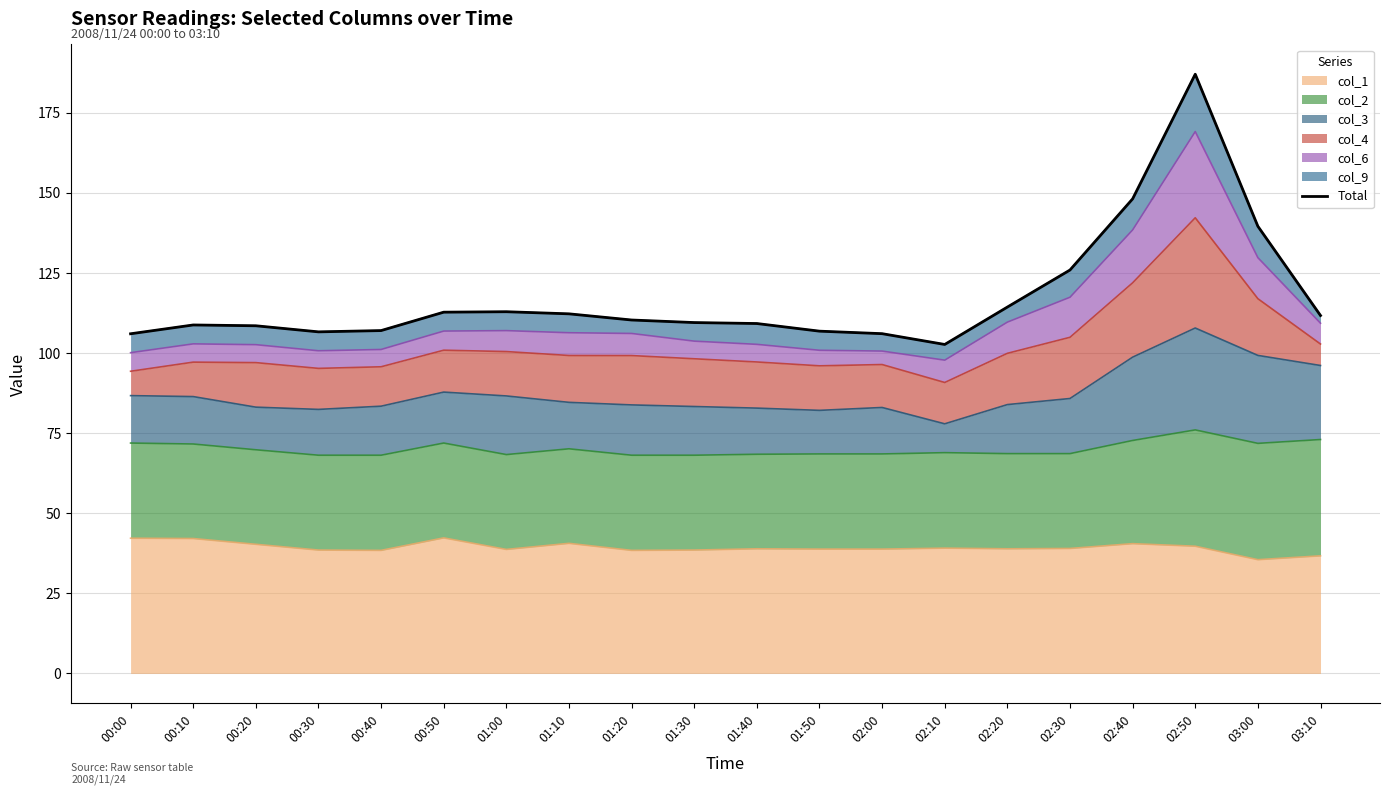

Does the chart display data point markers on the line(s)?

No